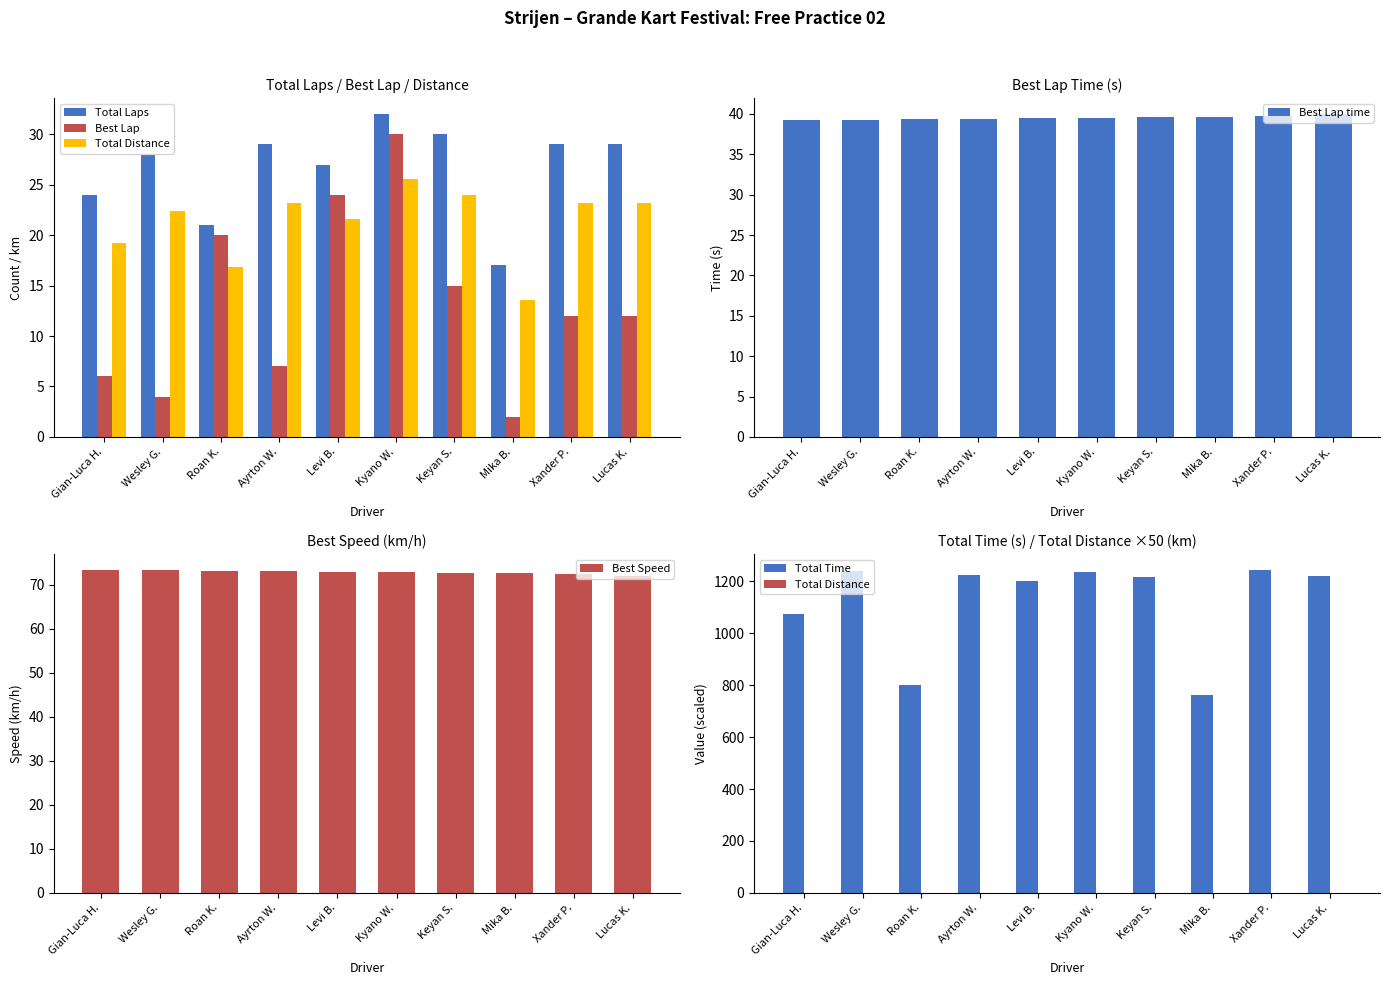

What is the approximate value of Best Speed at Xander P.?

72.4